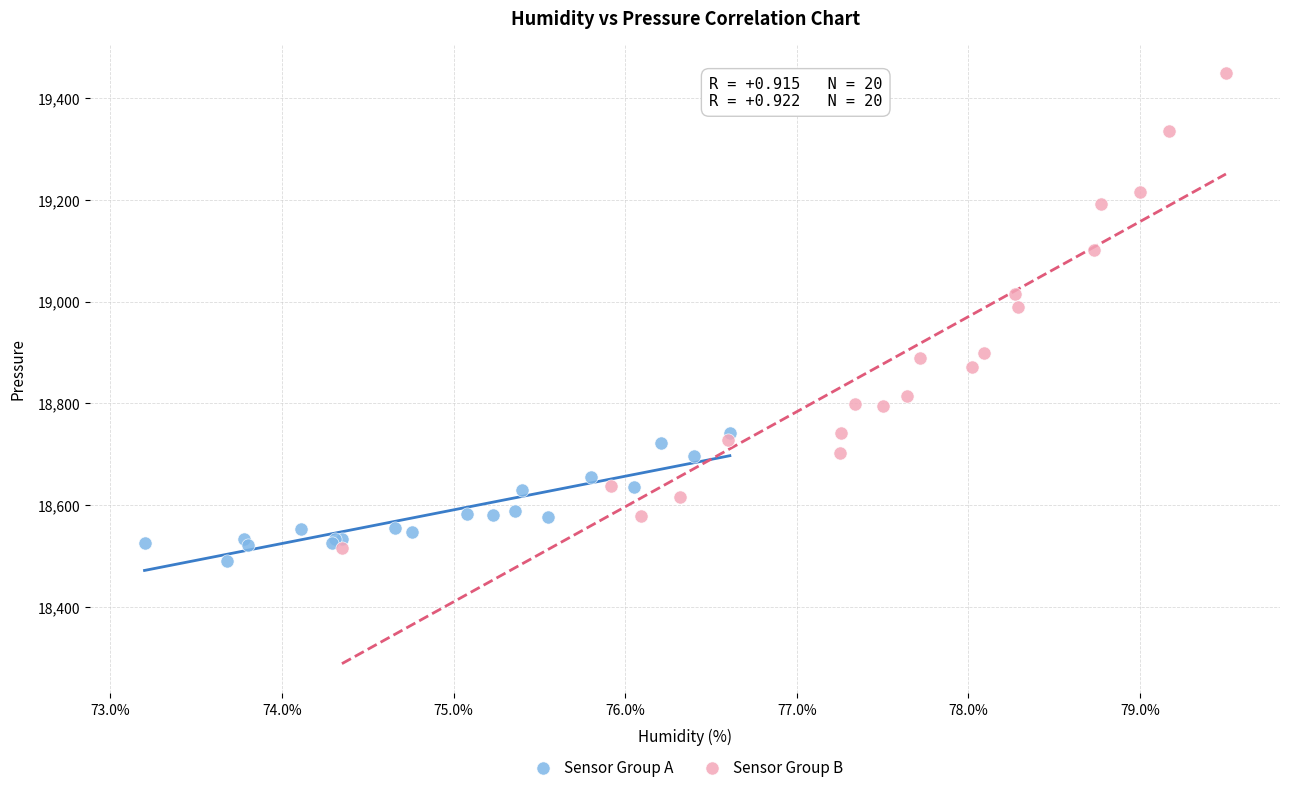

Which series has the widest spread of Y values?

Sensor Group B